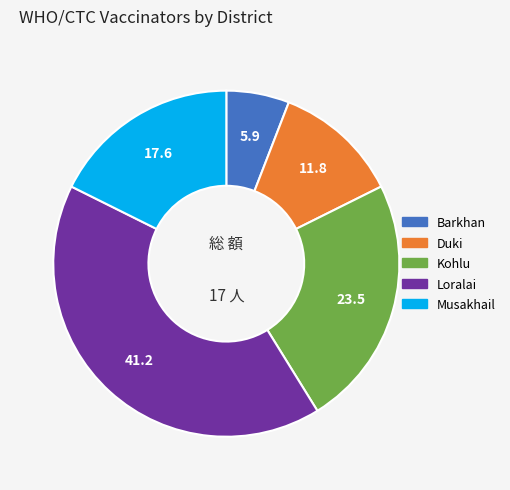

True or false: Kohlu accounts for 24% of the total.

True